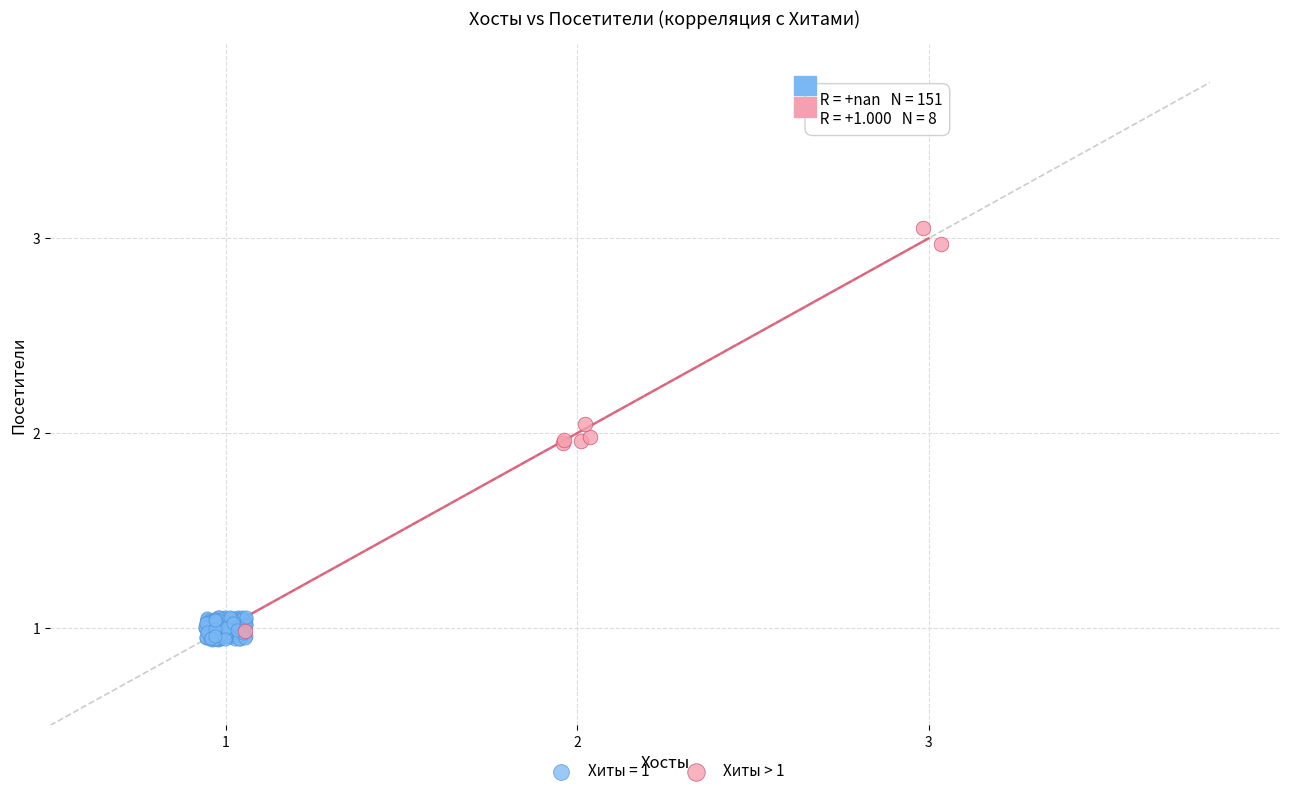

Which series has the largest Y range (max minus min)?

Хиты > 1